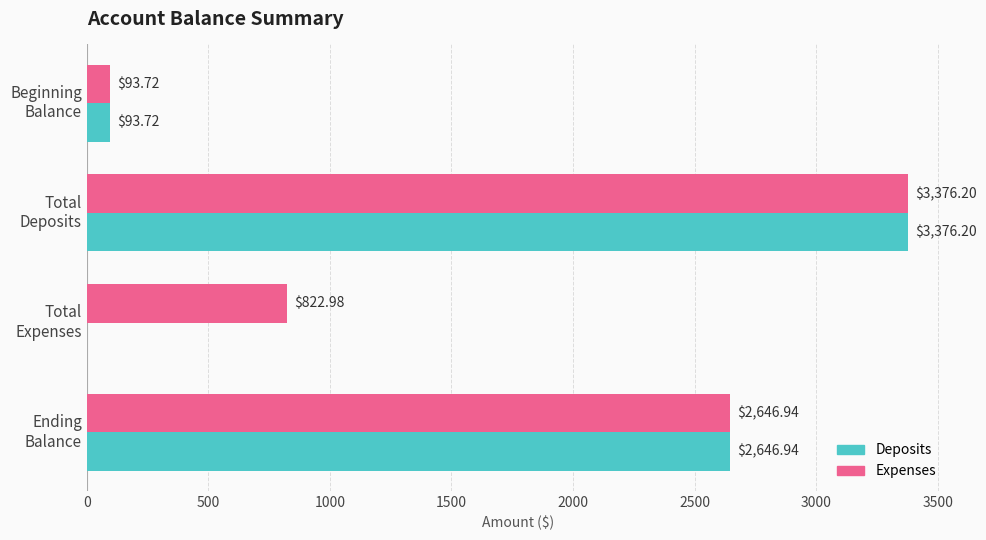

What is the sum of all Deposits values?

6116.9